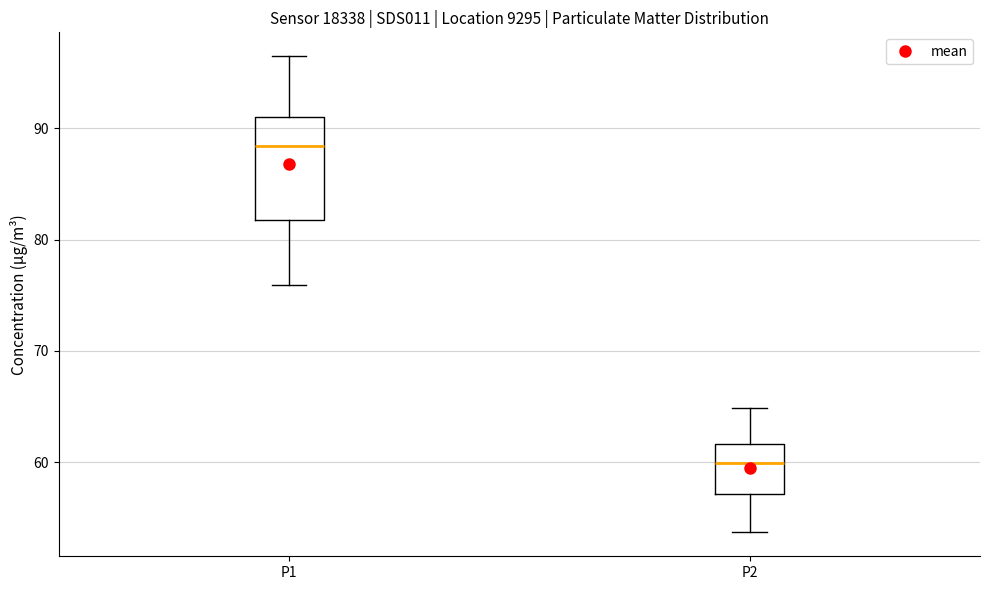

Reading left to right, transcribe this box plot: for each box, give where its median line is, the range the box spans, and where its two whiskers end, as read against the y-axis. The values are not printed on the chart, so give them approximately, as read against the axis.

P1: median 88, box 82 to 91, whiskers 76 to 97
P2: median 60, box 57 to 62, whiskers 54 to 65